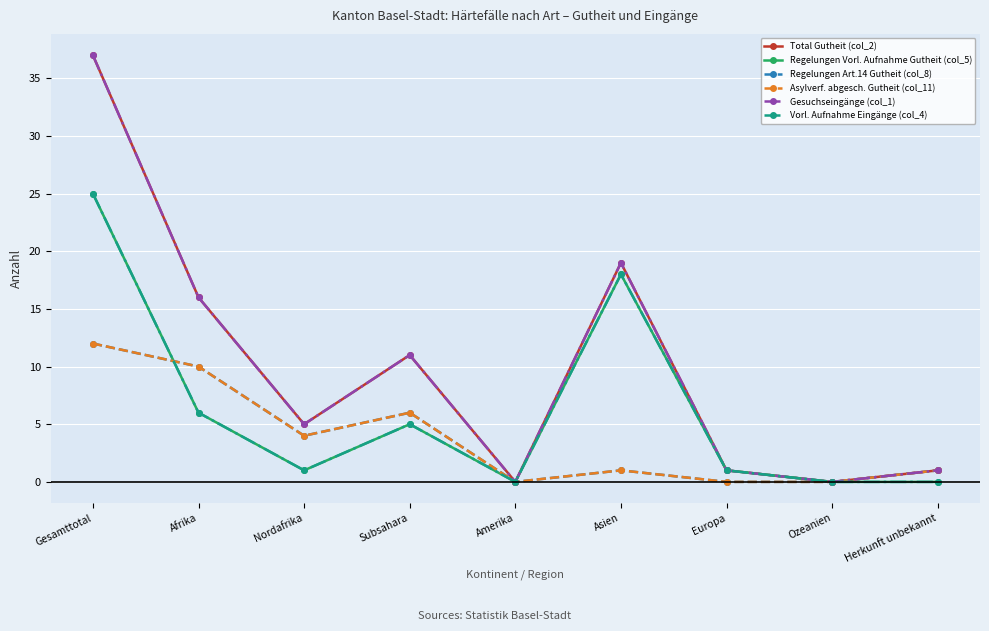

Does the chart have visible grid lines?

Yes